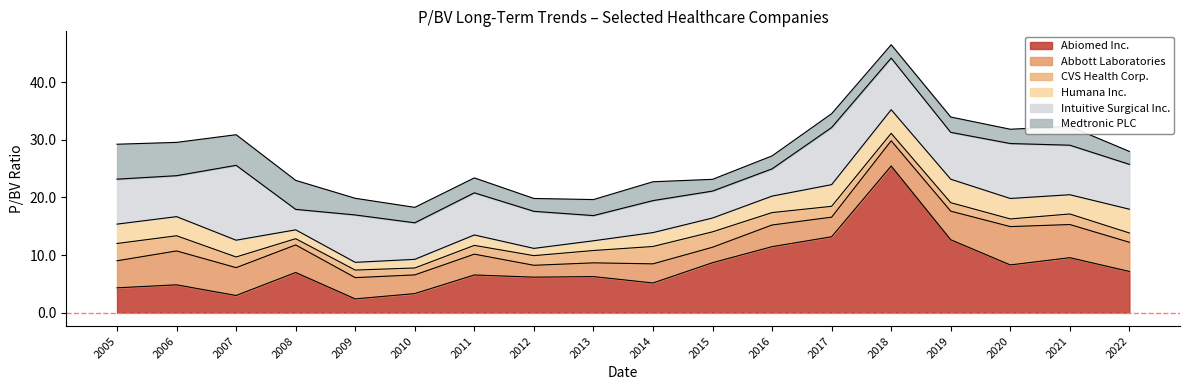

True or false: CVS Health Corp. and Intuitive Surgical Inc. intersect in this chart.

False